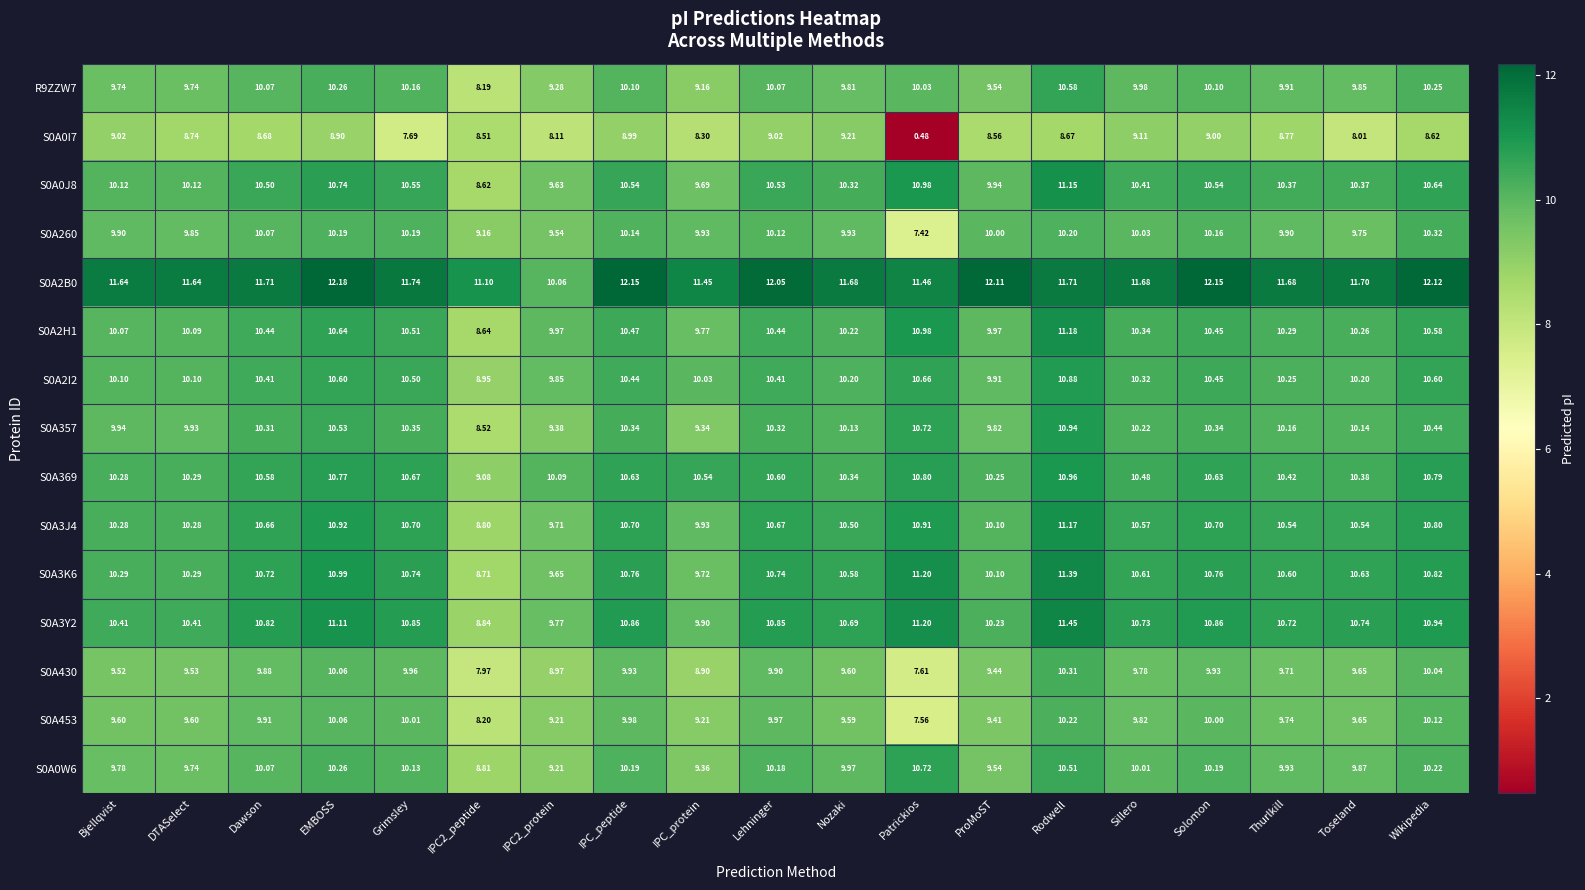

At which category is the sum across all series the highest?

Rodwell